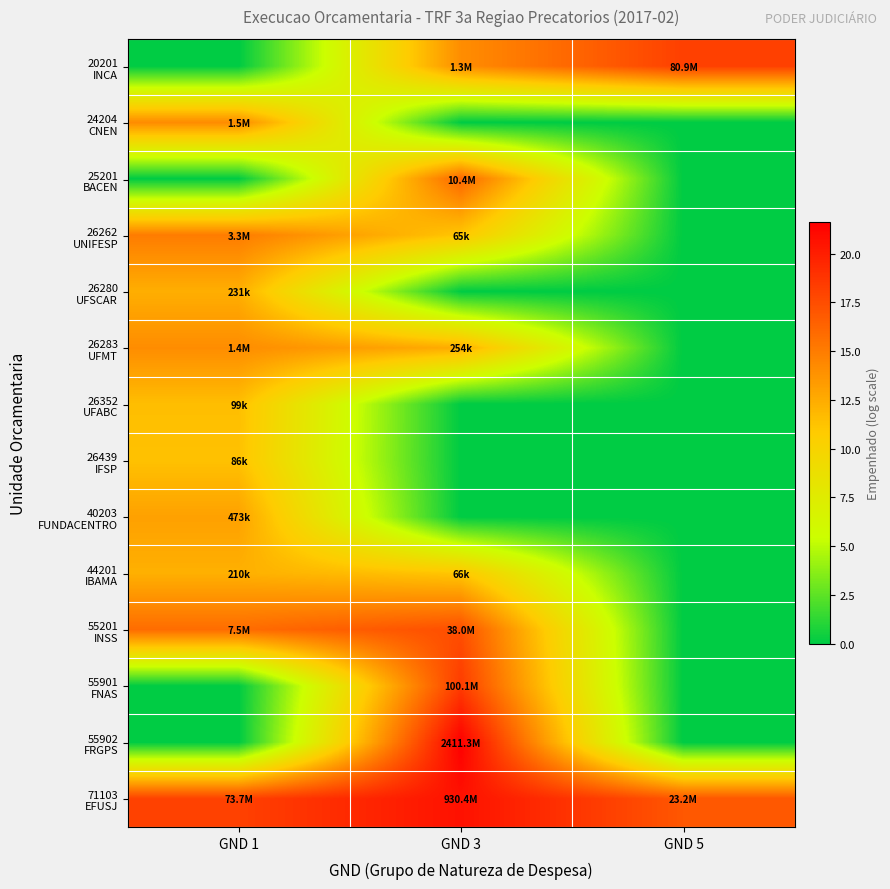

Count the number of data series in this chart.

14